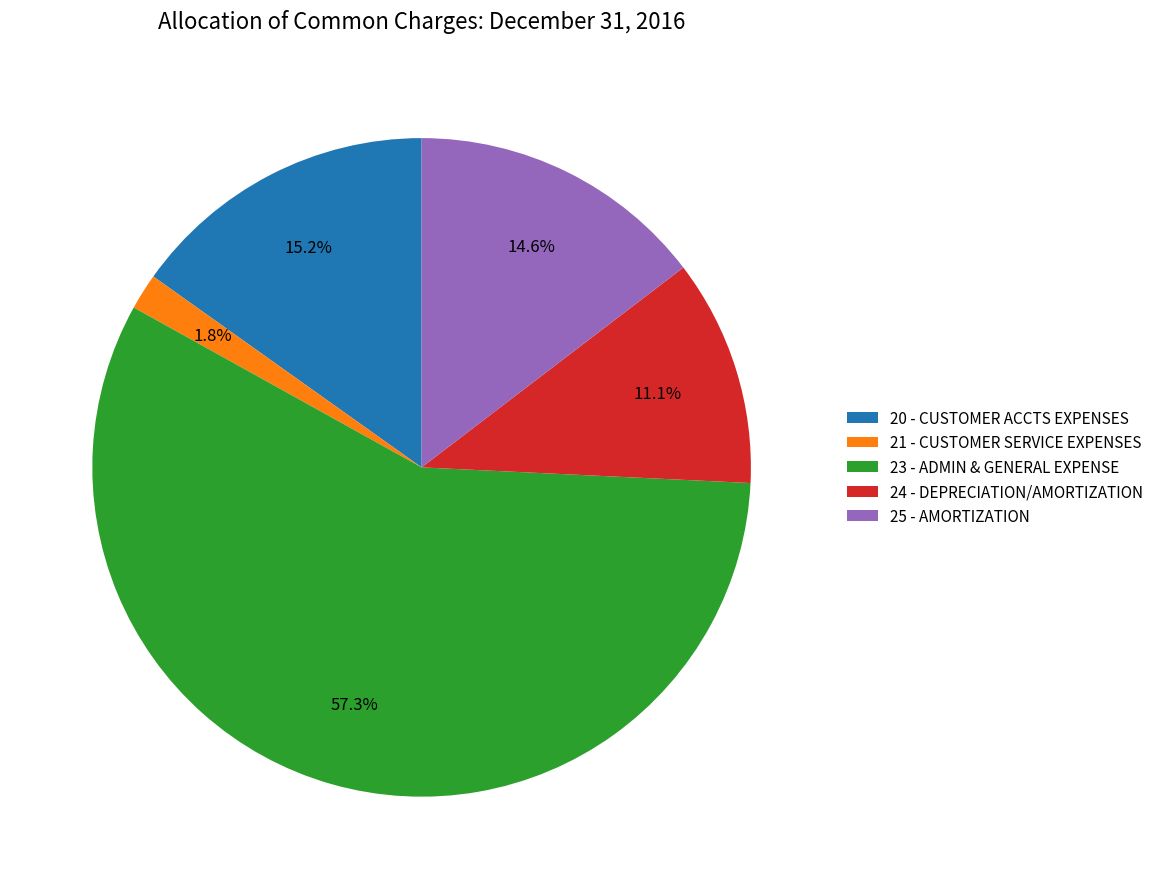

Is it true that 23 - ADMIN & GENERAL EXPENSE is 57% of the pie?

True